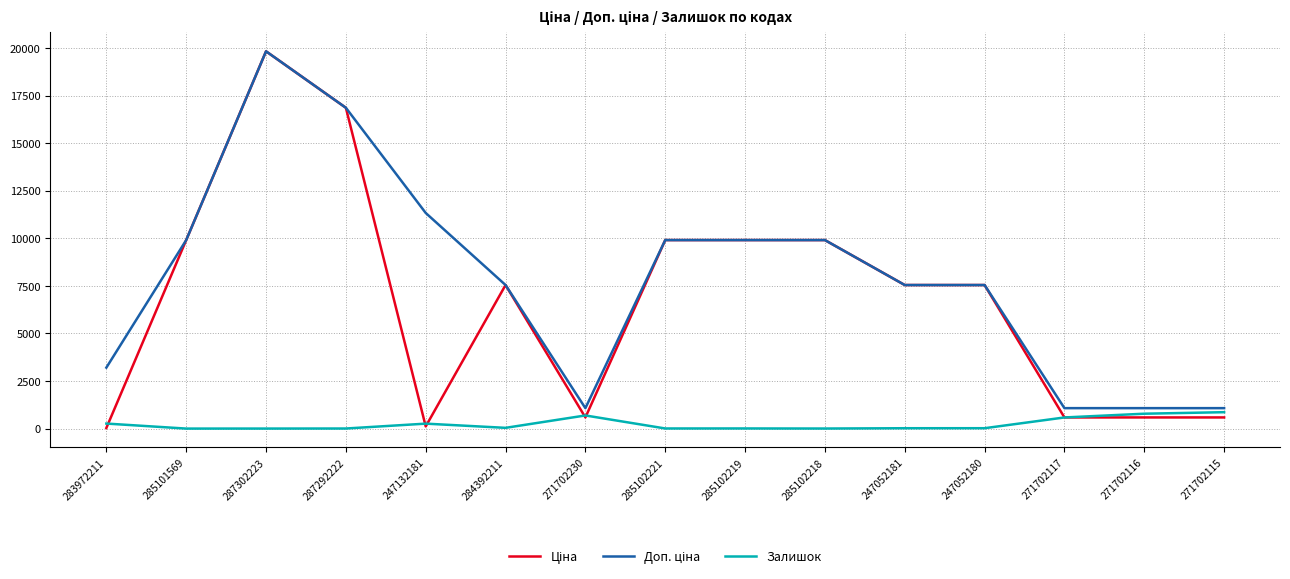

What is the spread (max minus min) of values at 271702116?

488.5